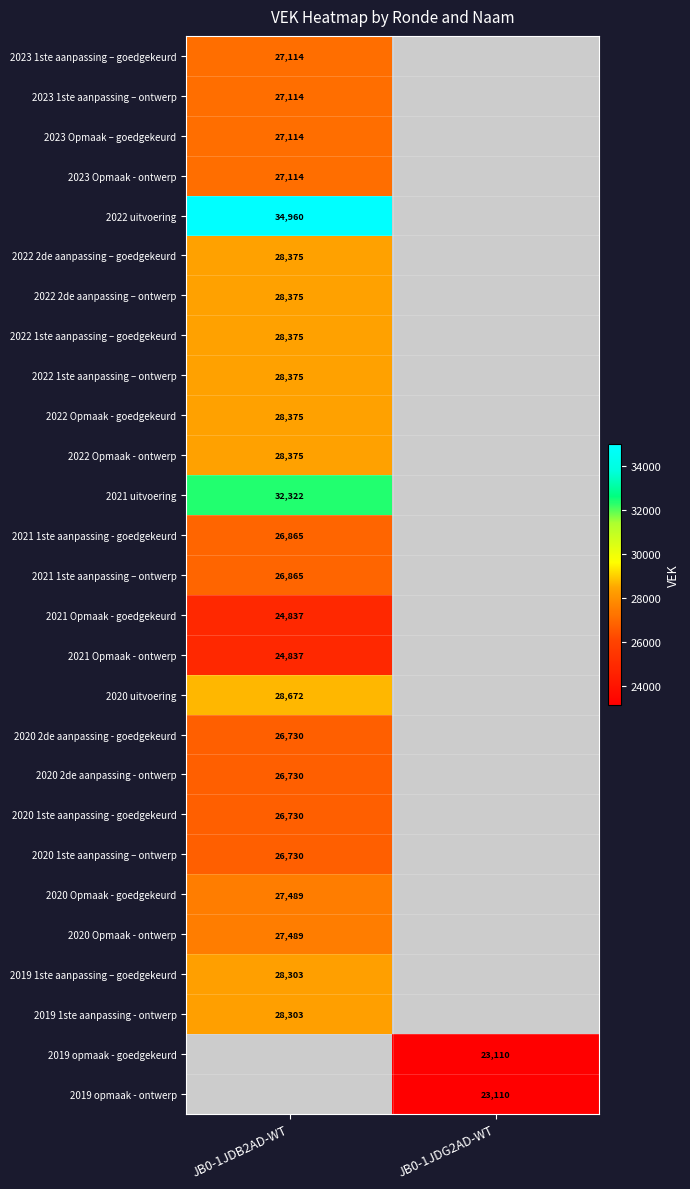

True or false: 2022 2de aanpassing – goedgekeurd has a value of 28375 at JB0-1JDB2AD-WT.

True